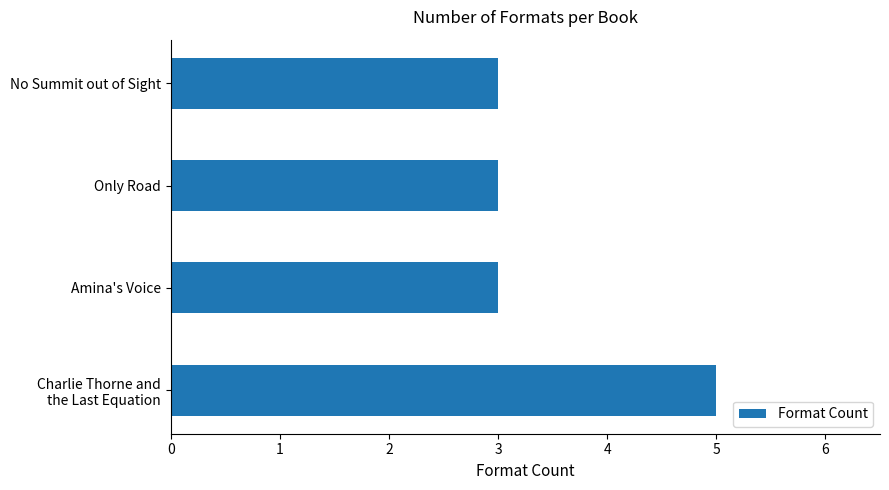

How many bars are there in total?

4